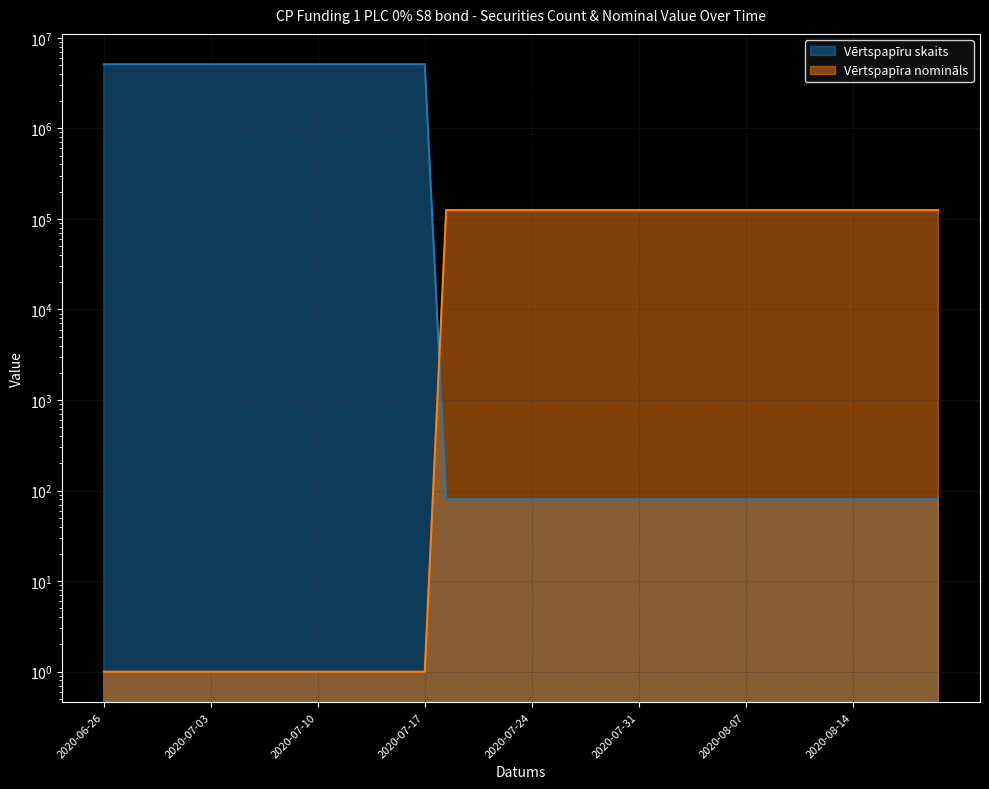

Which series ends up on top after the final intersection of Vērtspapīra nomināls and Vērtspapīru skaits?

Vērtspapīra nomināls